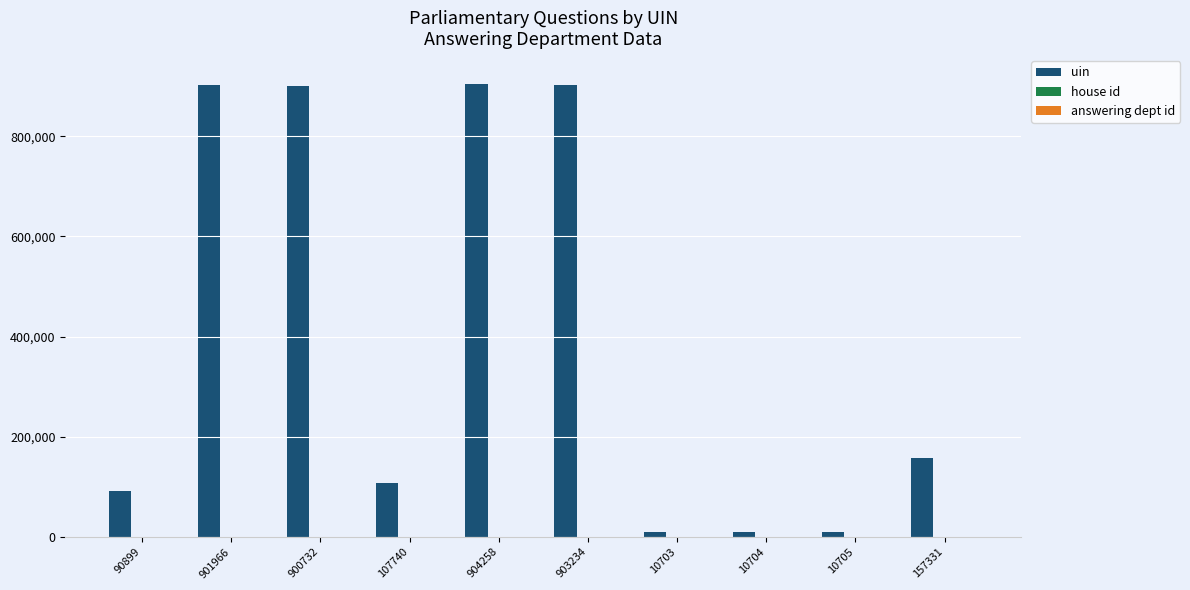

Where is uin nearest to the value 457480?

157331